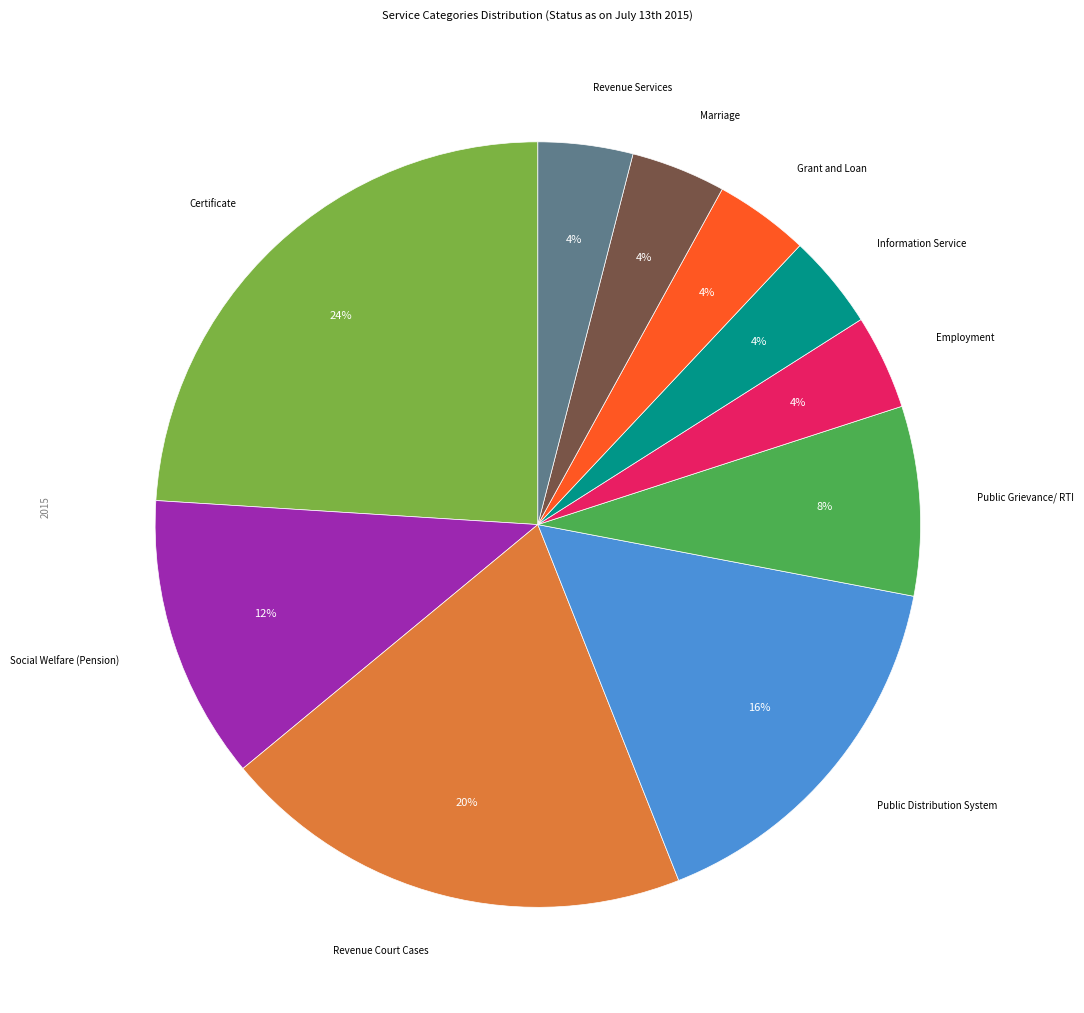

Does any single category account for the majority?

No